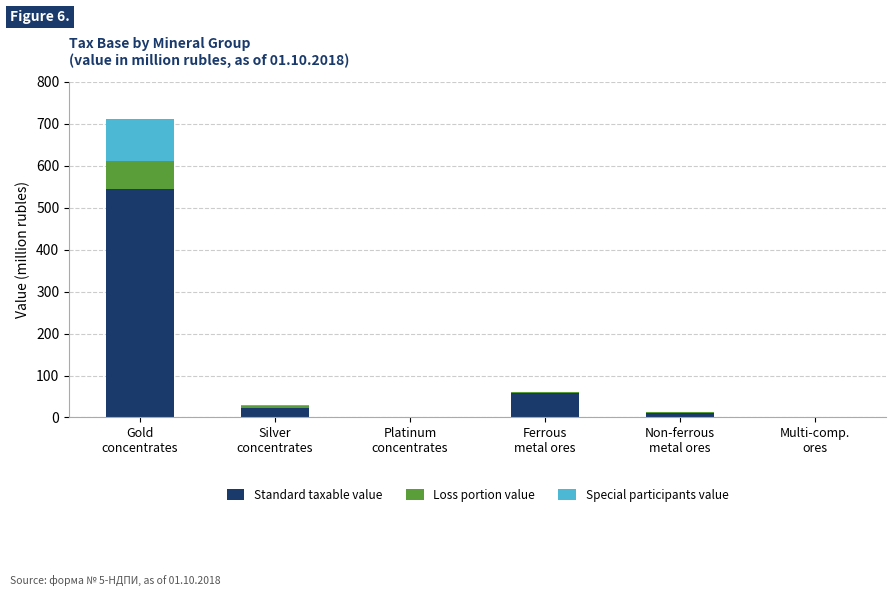

What is the highest value of the Standard taxable value series?

544.2